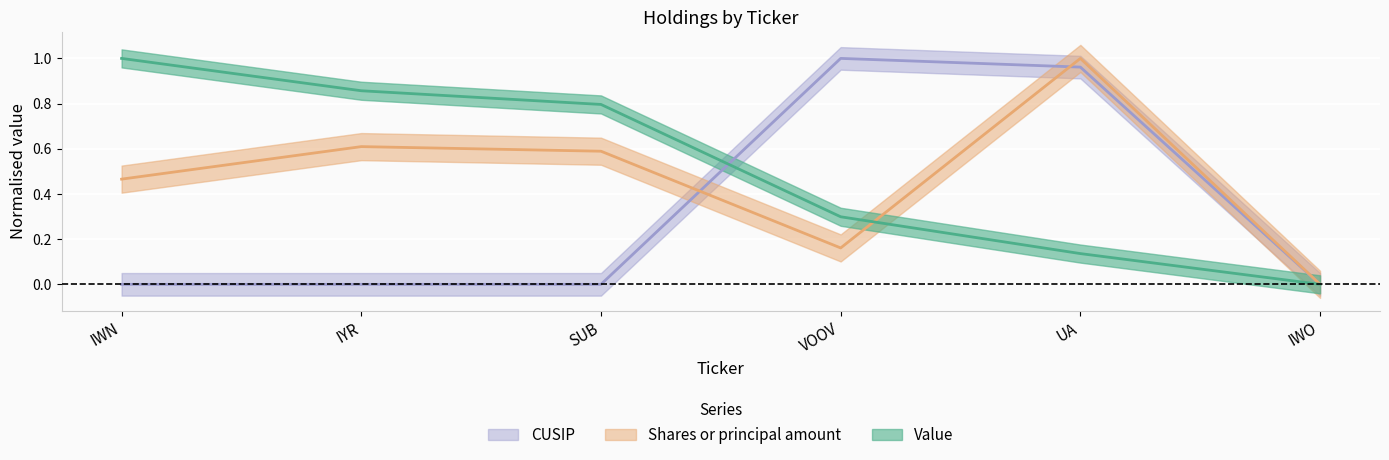

At UA, list the series in order from largest to smallest.

Shares or principal amount, CUSIP, Value